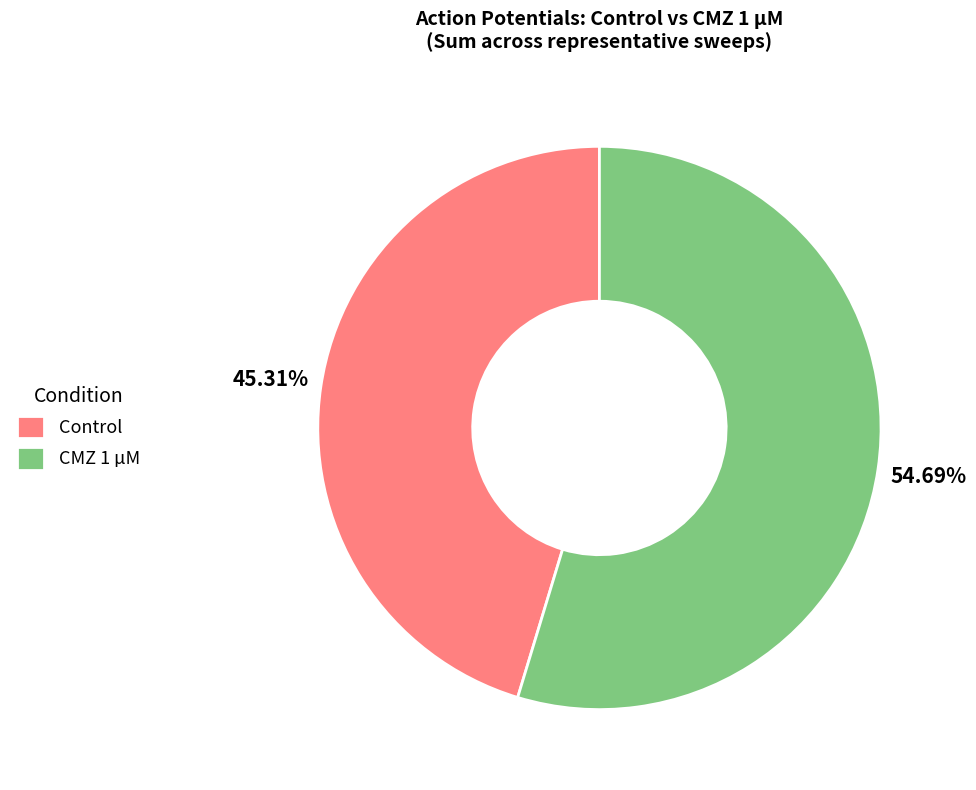

What is the smallest slice in the pie chart?

Control